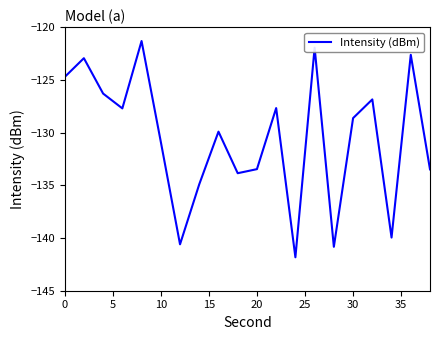

What is the greatest value displayed?

-121.3